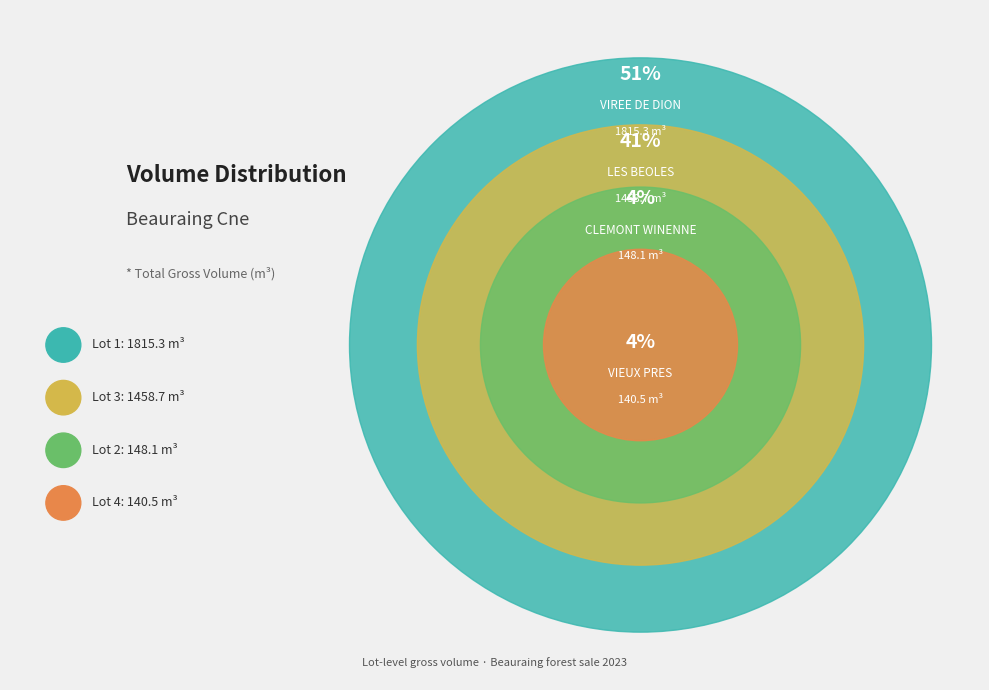

Approximately how many times larger is the value at Lot 1 (VIREE DE DION) compared to Lot 2 (CLEMONT WINENNE)?

12.3